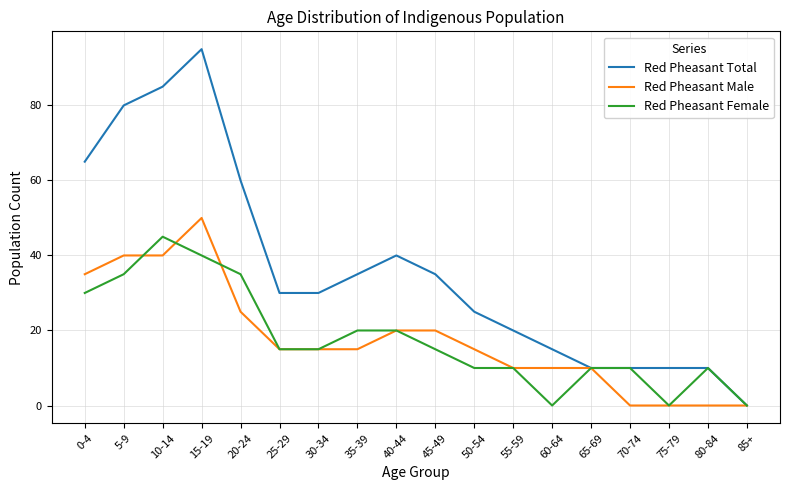

Between 25-29 and 80-84, which series saw the biggest shift?

Red Pheasant Total